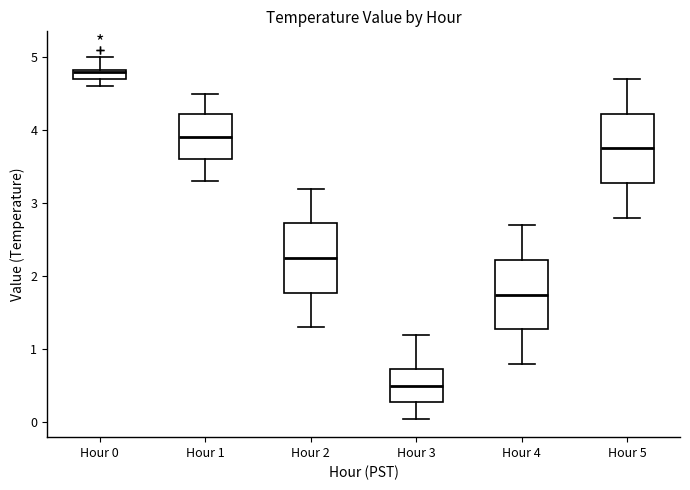

Where does the median line of the box for Hour 2 sit on the y-axis? The values are not printed on the chart, so give them approximately, as read against the axis.

2.3